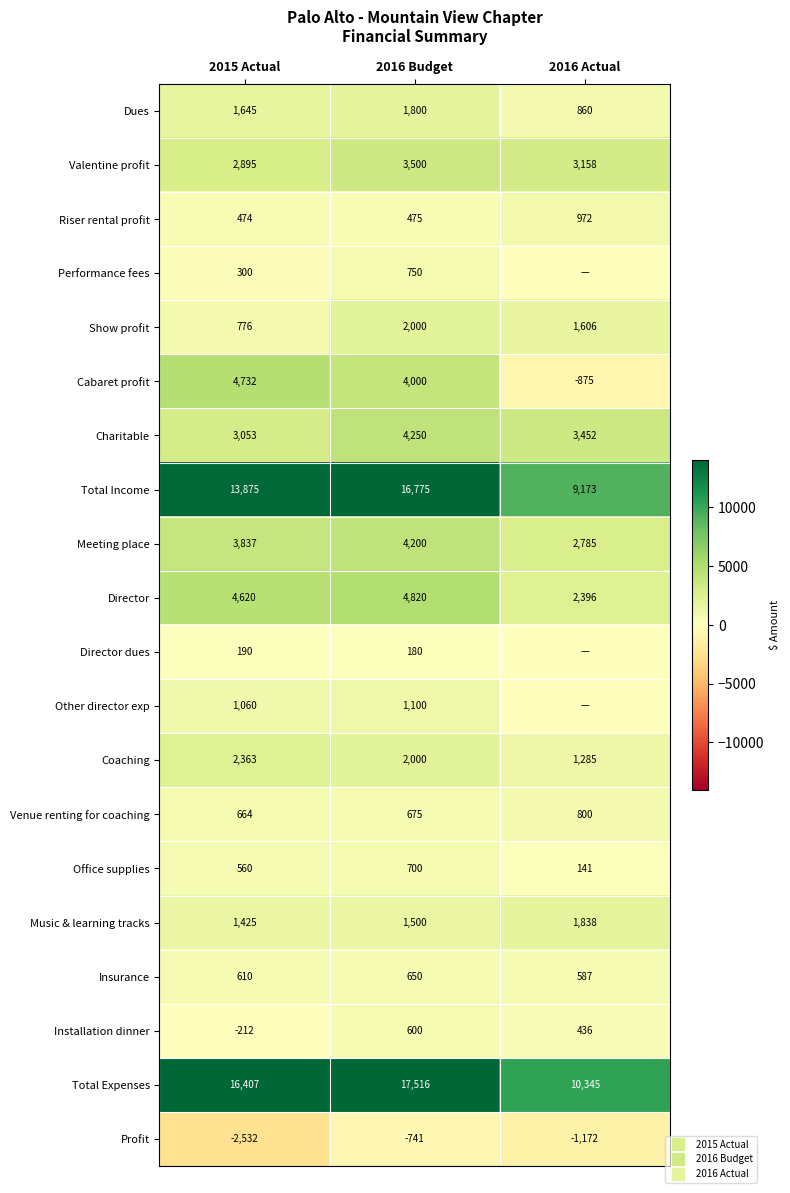

What is the difference between the Installation dinner values at 2015 Actual and 2016 Budget?

812